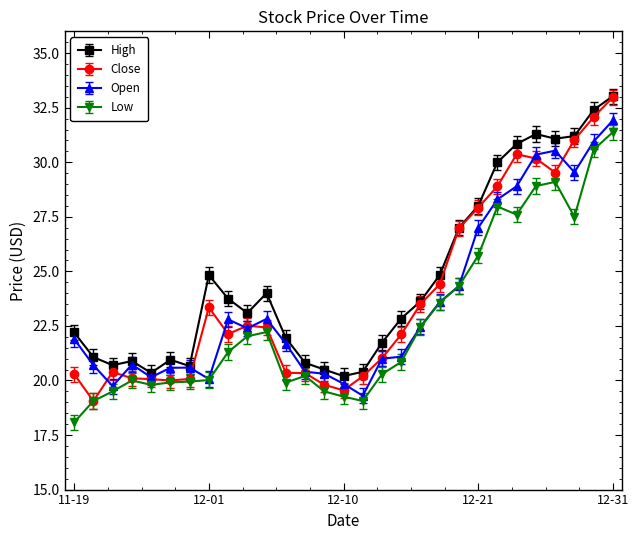

True or false: Low and High intersect in this chart.

False